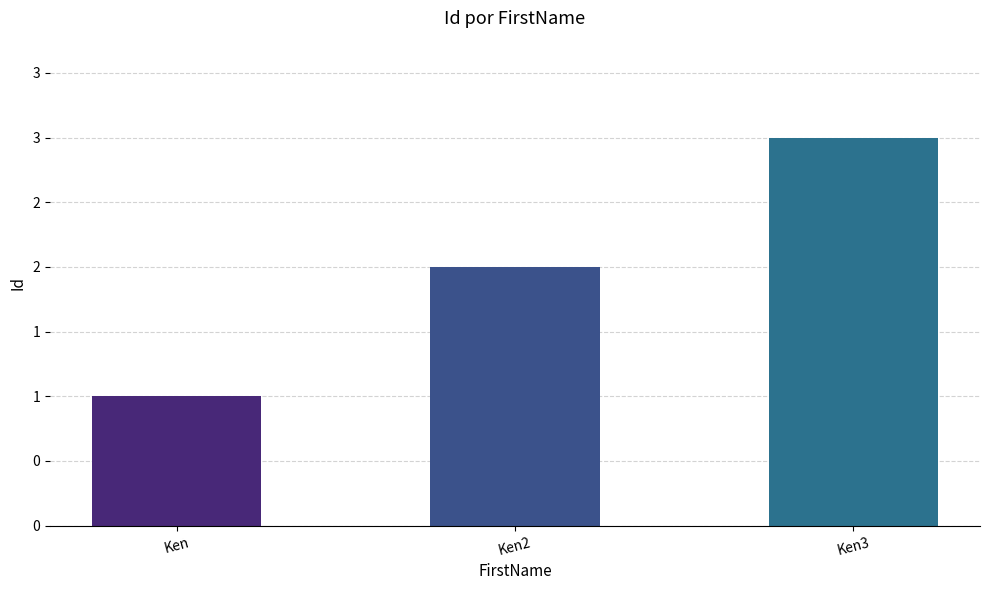

Does the chart contain any negative values?

No